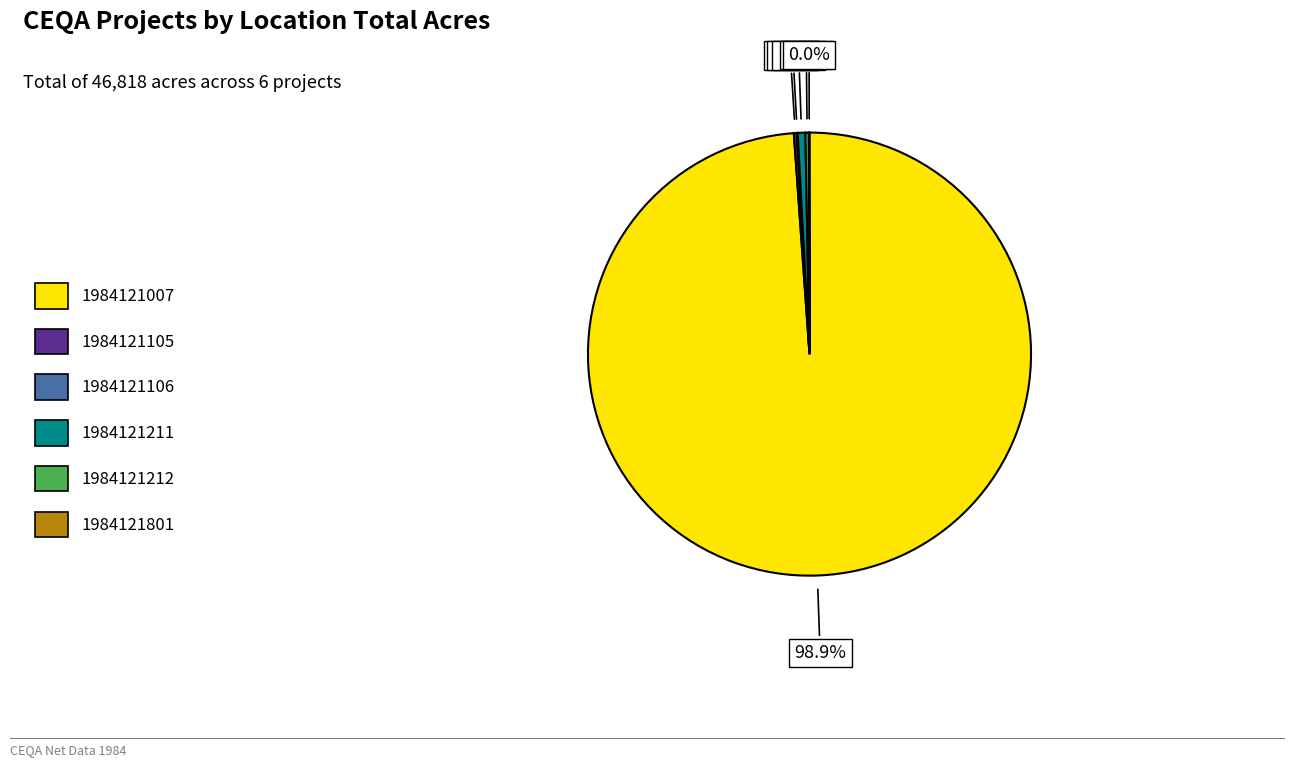

Which category accounts for the majority?

1984121007